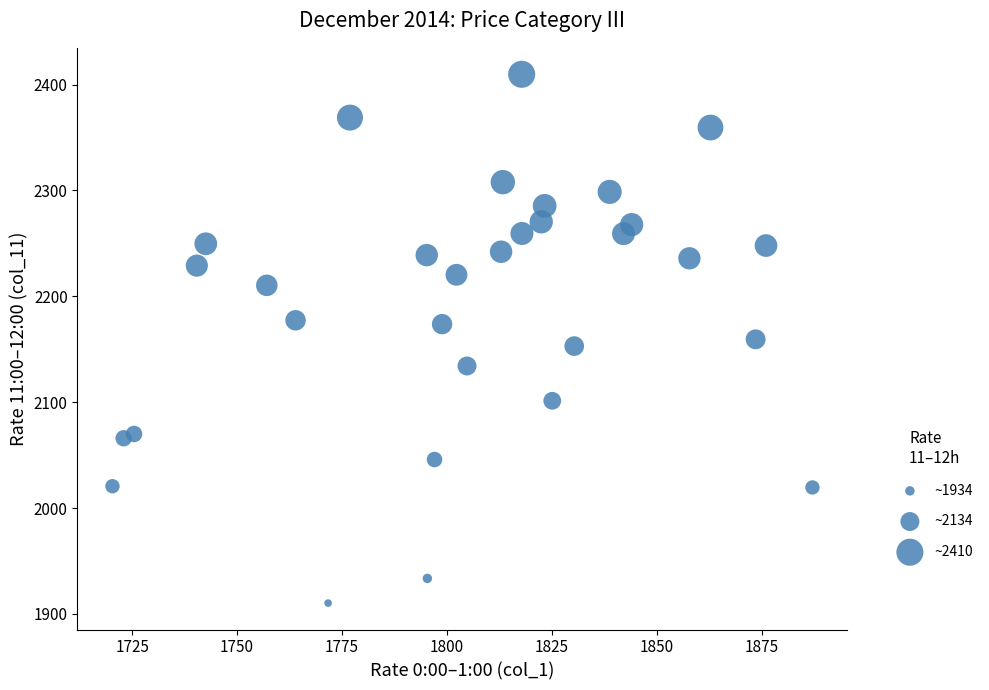

What is the range of Y values (max minus min)?

499.4